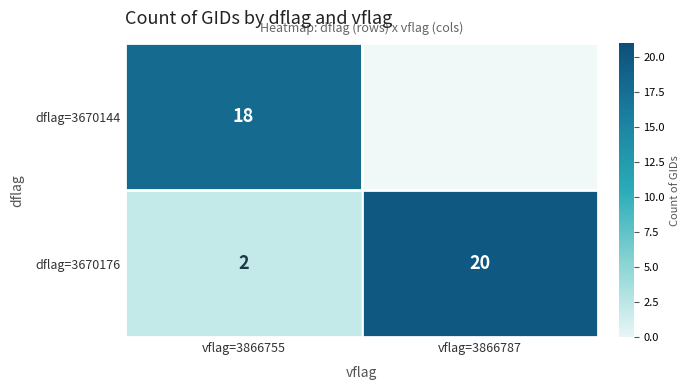

What is the maximum value shown in the chart?

20